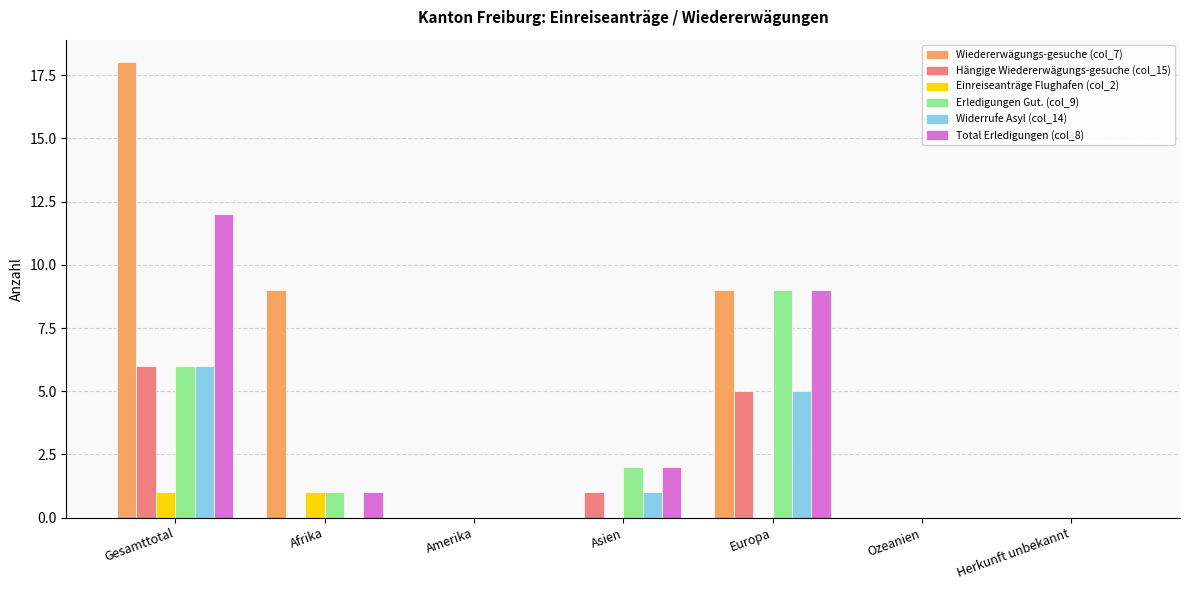

What is the greatest value displayed?

18